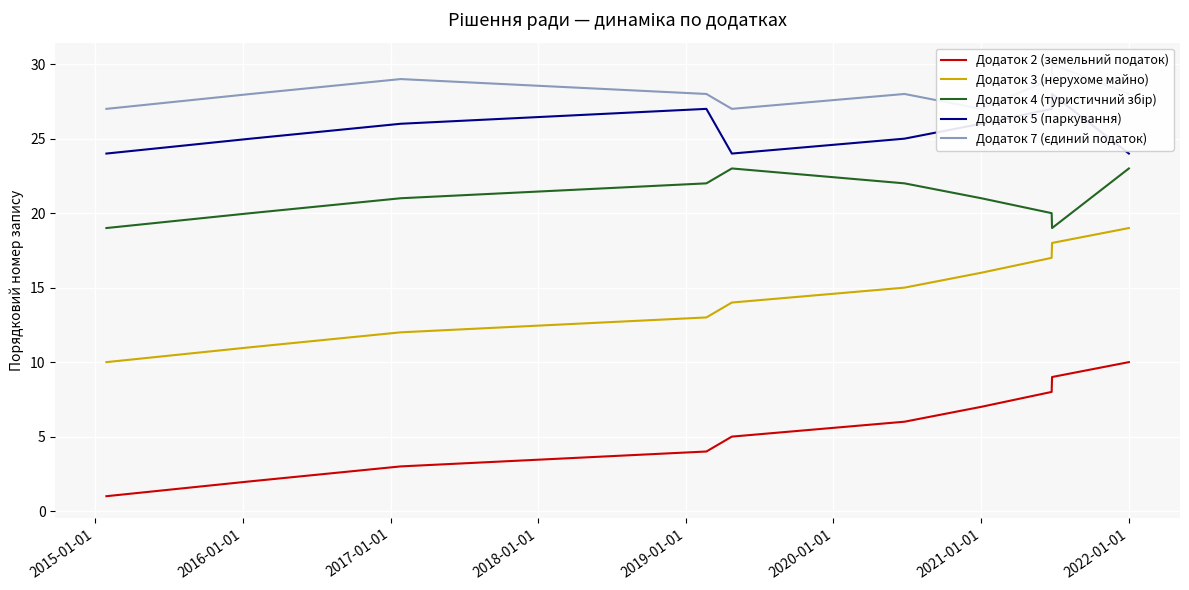

What are all the series names shown in the legend?

Додаток 2 (земельний податок), Додаток 3 (нерухоме майно), Додаток 4 (туристичний збір), Додаток 5 (паркування), Додаток 7 (єдиний податок)